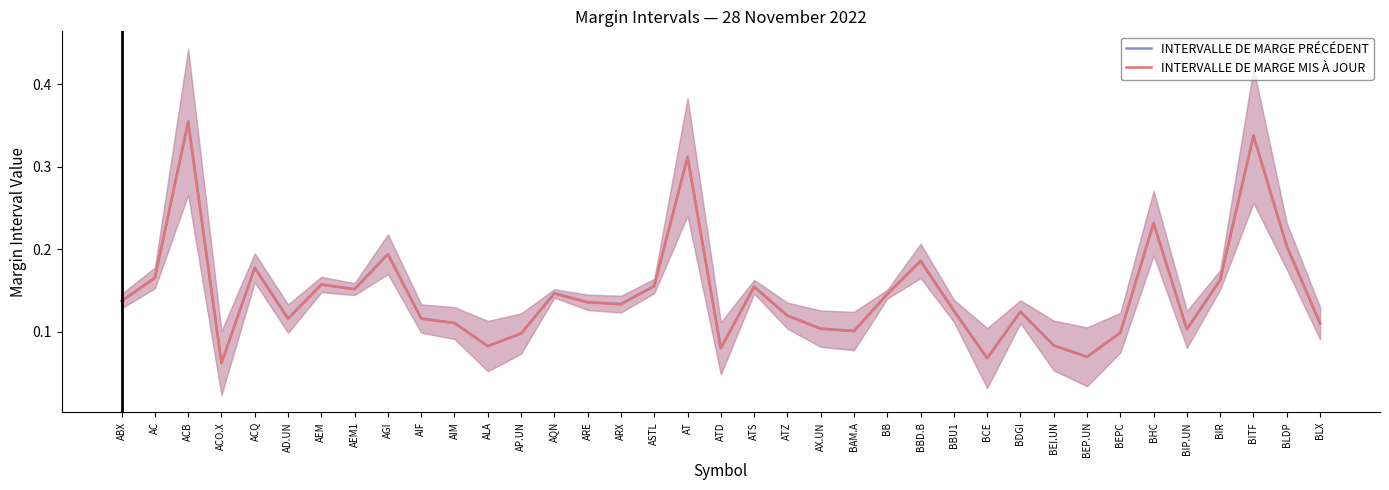

At which category is the sum across all series the highest?

ACB